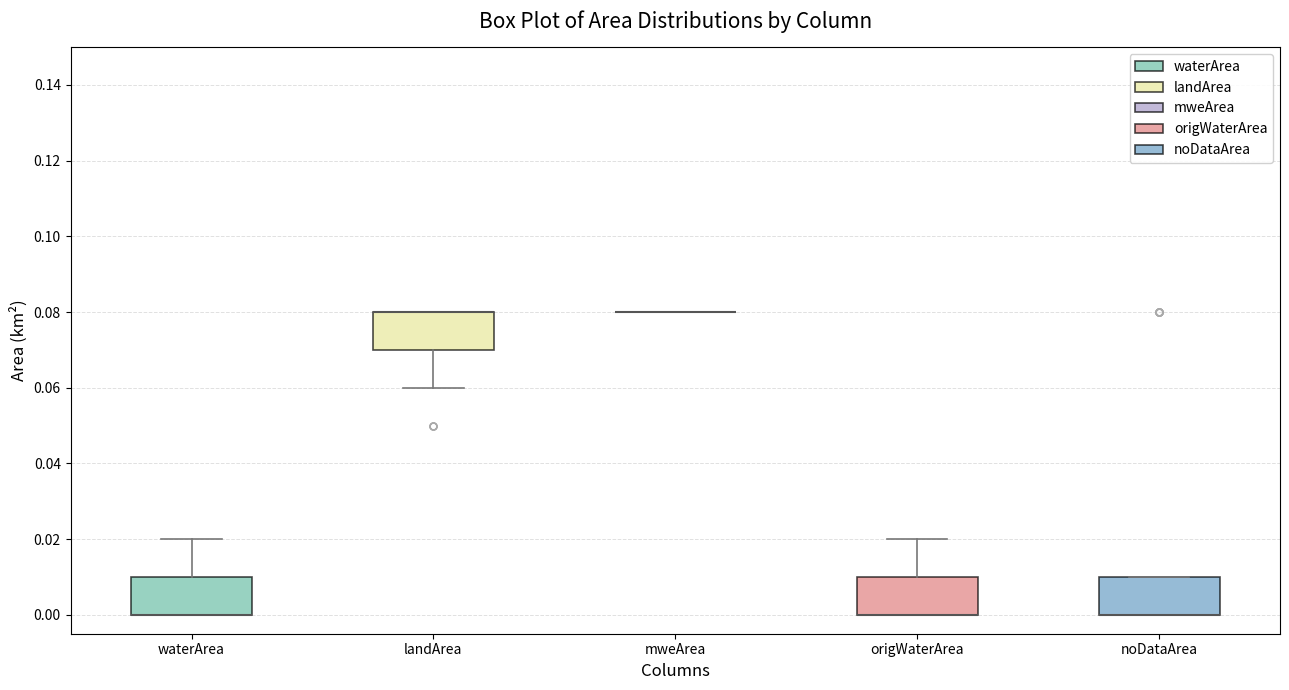

Reading left to right, read every box against the y-axis: the position of its median line, the range the box covers, and the ends of its whiskers. The values are not printed on the chart, so give them approximately, as read against the axis.

waterArea: median 0.00 (drawn on the box's lower edge), box 0.00 to 0.01, whiskers 0.00 to 0.02
landArea: median 0.08 (drawn on the box's upper edge), box 0.07 to 0.08, whiskers 0.06 to 0.08
mweArea: box collapsed to a line at 0.08, whiskers 0.08 to 0.08
origWaterArea: median 0.00 (drawn on the box's lower edge), box 0.00 to 0.01, whiskers 0.00 to 0.02
noDataArea: median 0.00 (drawn on the box's lower edge), box 0.00 to 0.01, whiskers 0.00 to 0.01